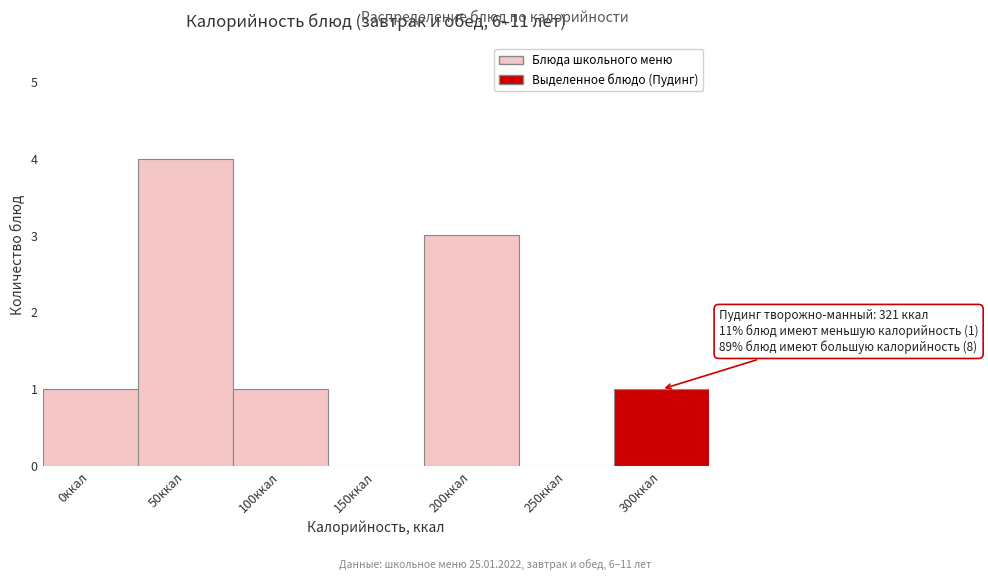

Reading right to left, list all the values displayed in this chart.

300ккал=1	250ккал=0	200ккал=3	150ккал=0	100ккал=1	50ккал=4	0ккал=1